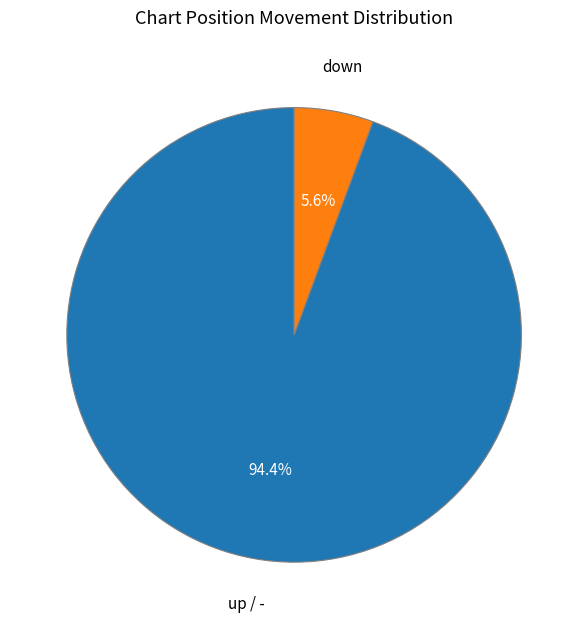

Is there any slice that represents more than half of the pie?

Yes